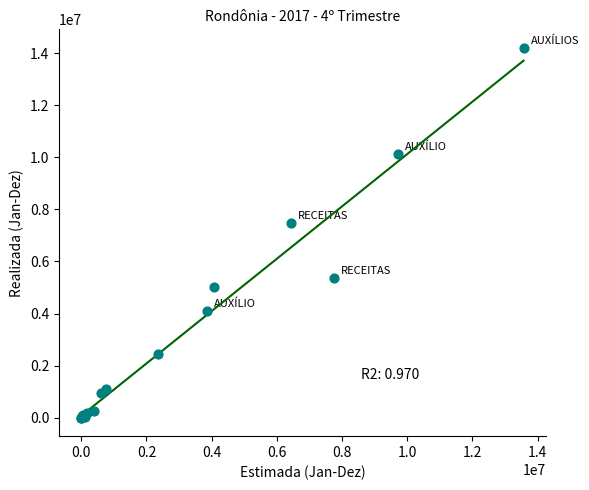

What Y value in the scatter plot is closest to 7103763?

7462706.2